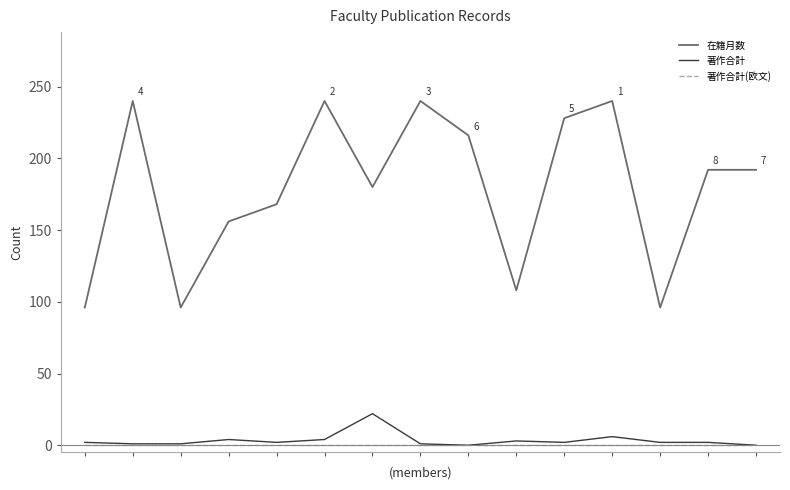

True or false: 在籍月数 and 著作合計 cross at least once.

False